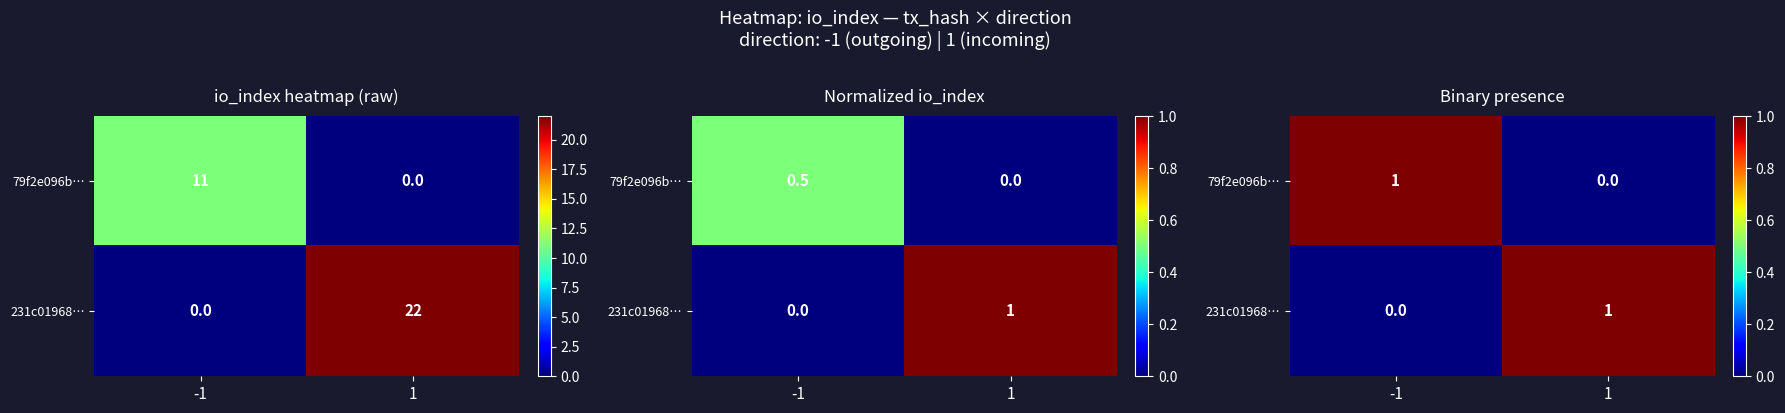

At which category does the chart reach its minimum across all series?

1